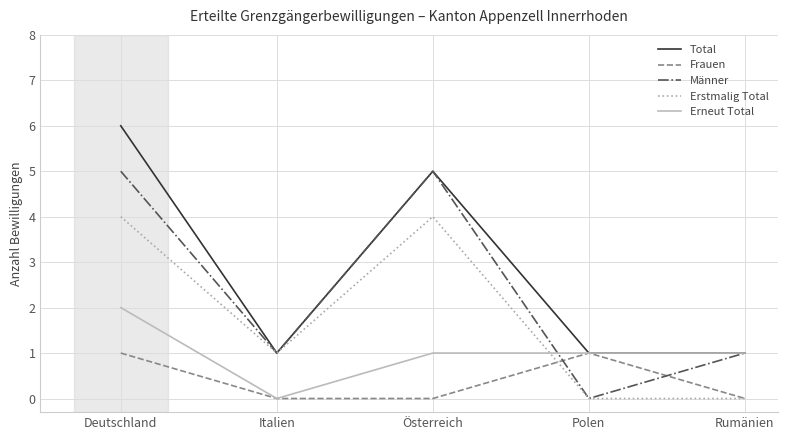

Reading right to left, transcribe all the data shown in this chart.

Total: 1	1	5	1	6
Frauen: 0	1	0	0	1
Männer: 1	0	5	1	5
Erstmalig Total: 0	0	4	1	4
Erneut Total: 1	1	1	0	2